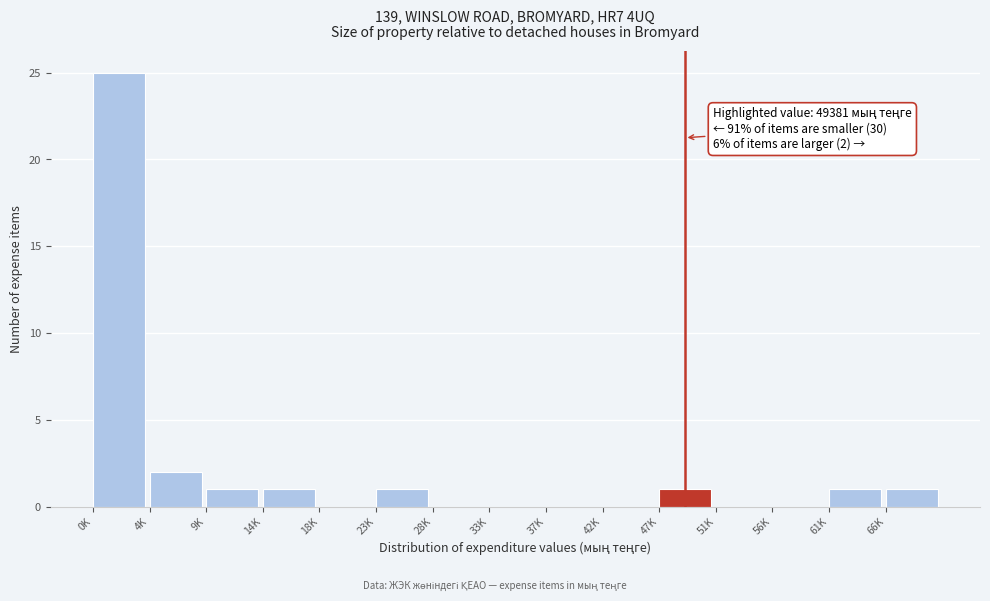

Reading left to right, transcribe all the data shown in this chart.

0K=25	4K=2	9K=1	14K=1	18K=0	23K=1	28K=0	33K=0	37K=0	42K=0	47K=1	51K=0	56K=0	61K=1	66K=1